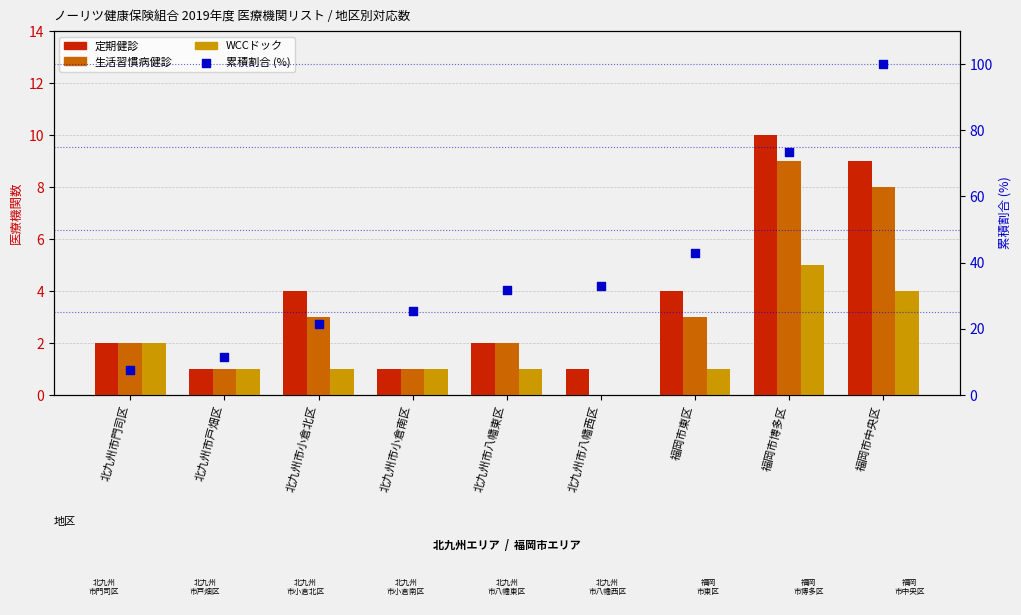

Which series contains the lowest Y value?

生活習慣病健診